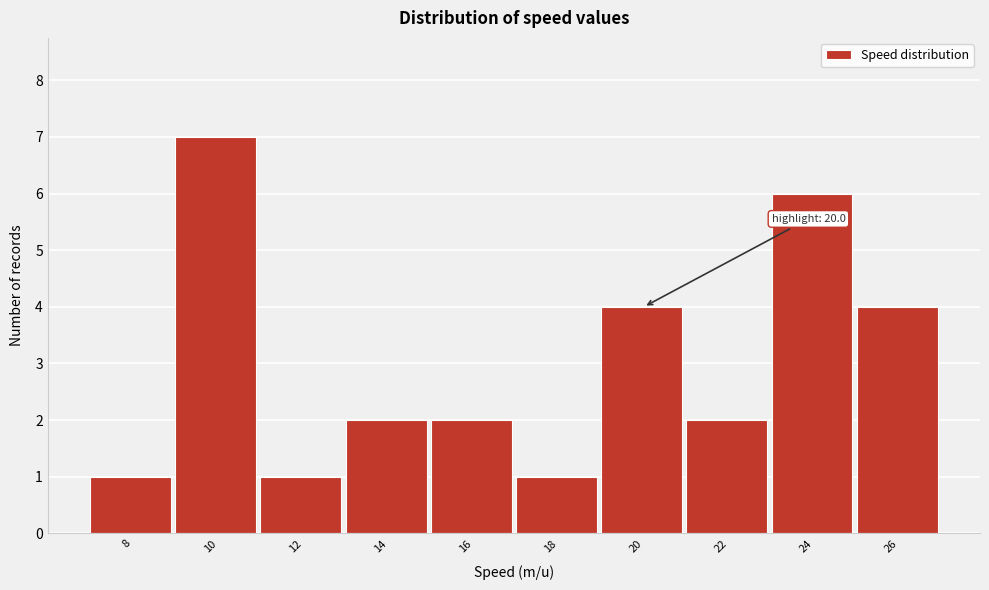

Reading right to left, transcribe all the data shown in this chart.

4	6	2	4	1	2	2	1	7	1